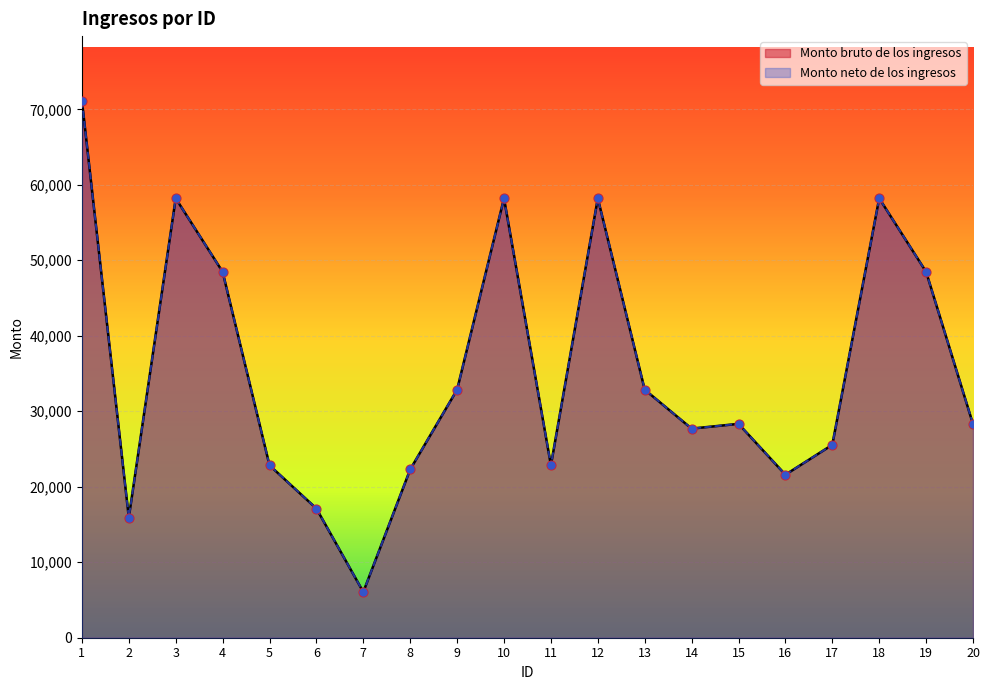

What are all the series names shown in the legend?

Monto bruto de los ingresos, Monto neto de los ingresos